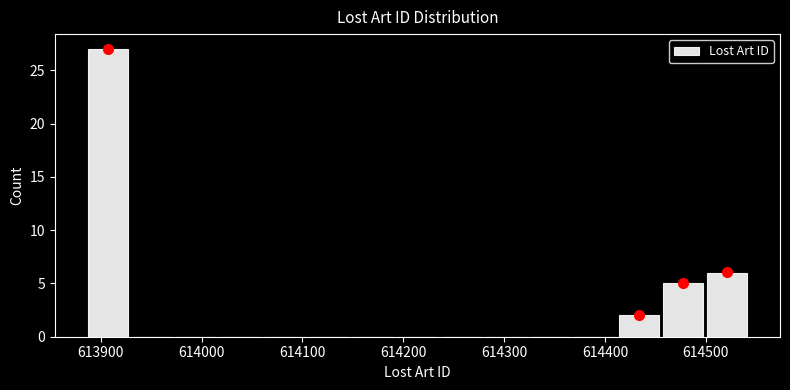

How tall is the bar that spans 614500 to 614540 on the x-axis? Neither the bar edges nor the heights are printed on the chart, so give them approximately, as read against the axes.

6